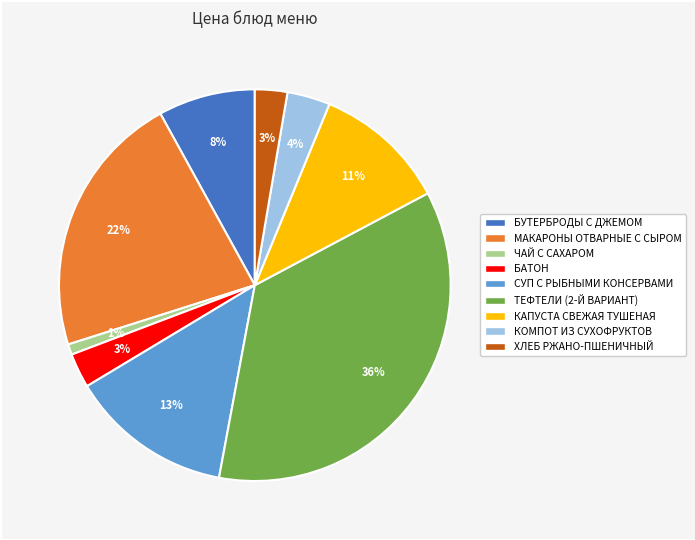

Is there a majority slice in this chart?

No